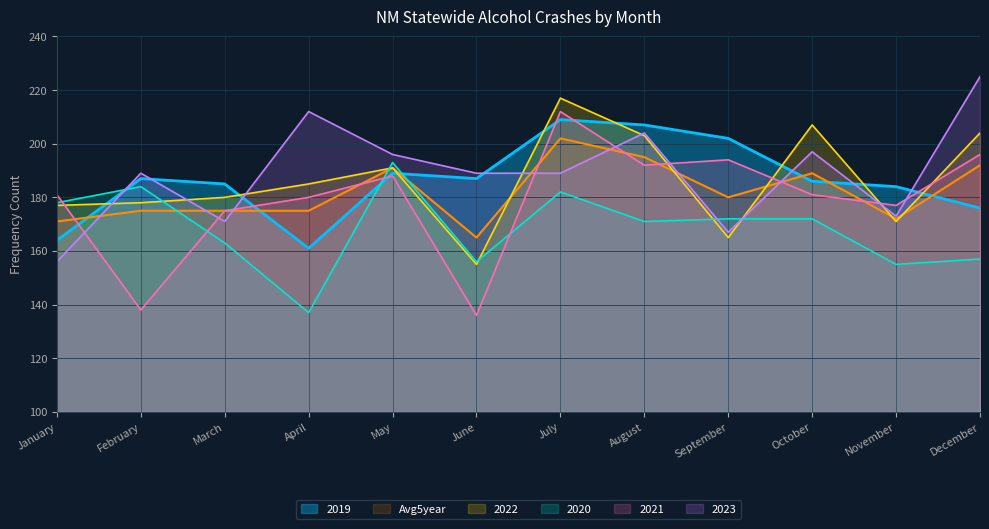

List the series in order of their peak value, highest first.

2023, 2022, 2021, 2019, Avg5year, 2020